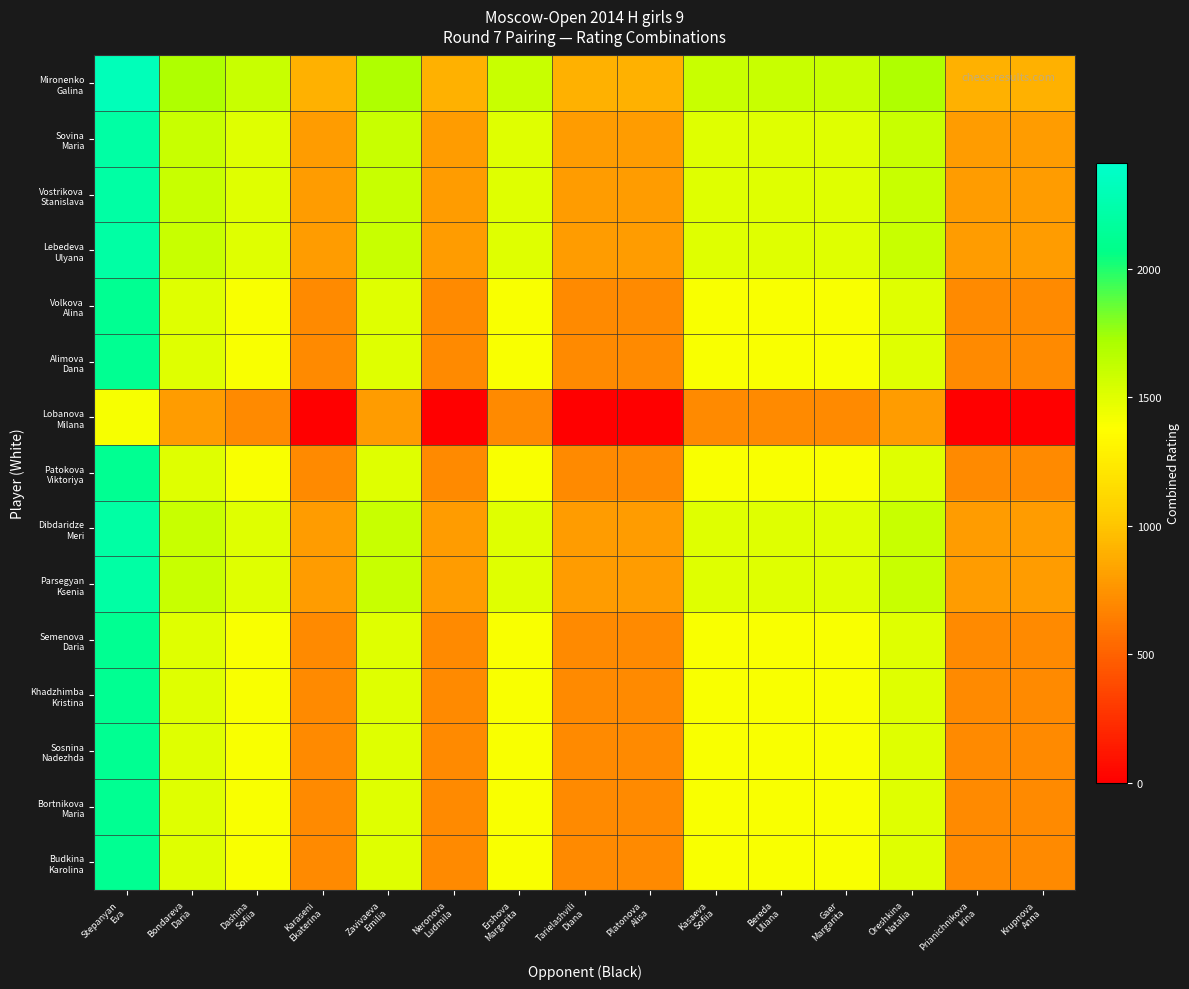

At which category does the chart reach its peak across all series?

Stepanyan
Eva